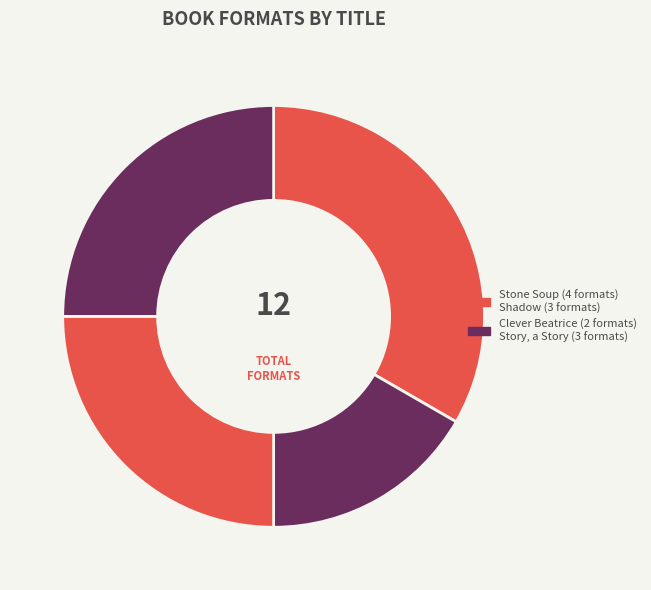

What is the smallest slice in the pie chart?

Clever Beatrice